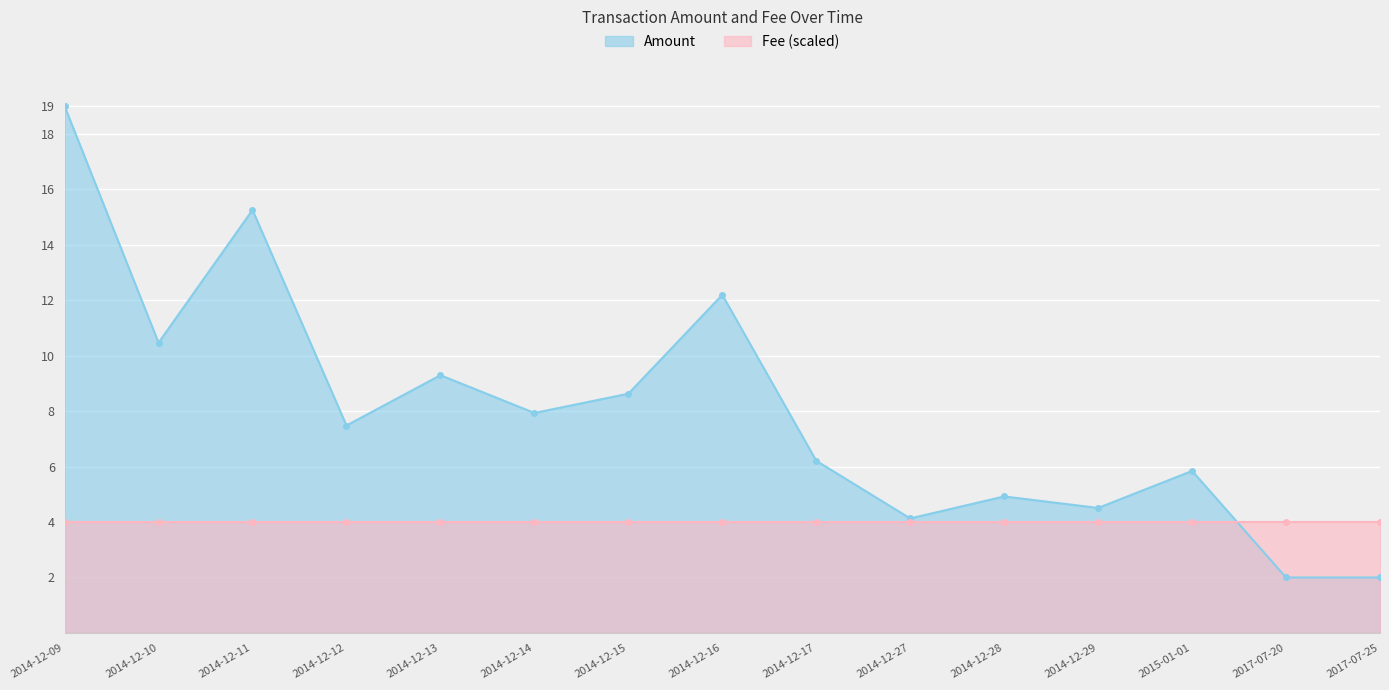

What is the sum of all values?

119.9